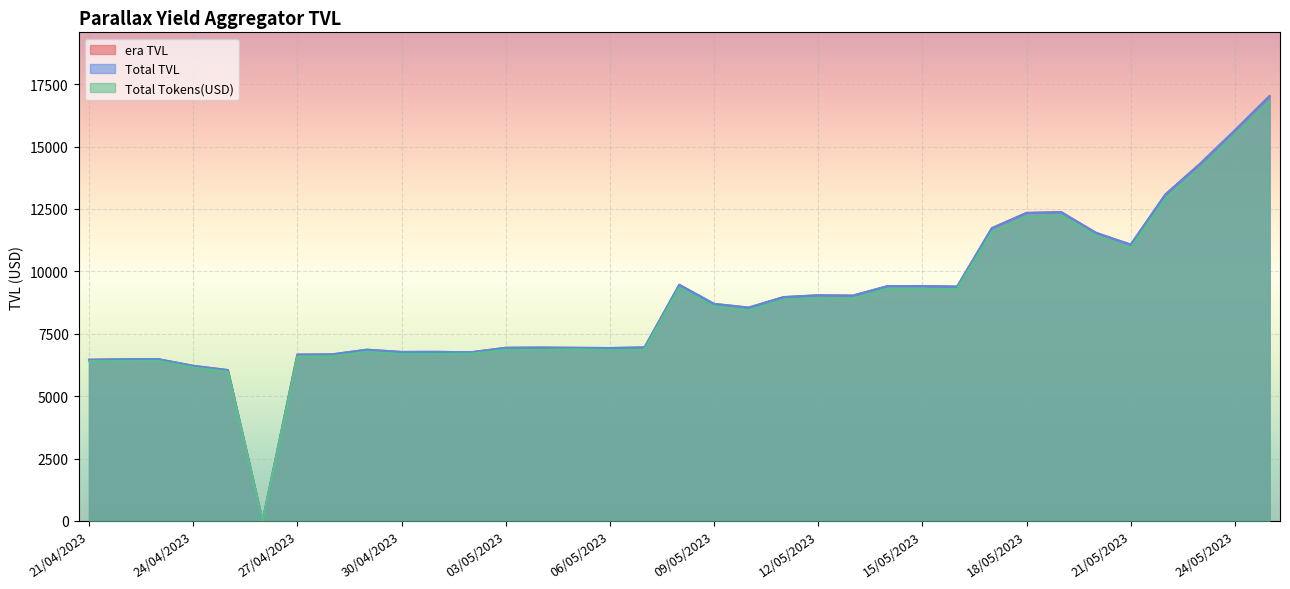

In Total TVL, how many points are higher than both neighbors (excluding endpoints)?

8